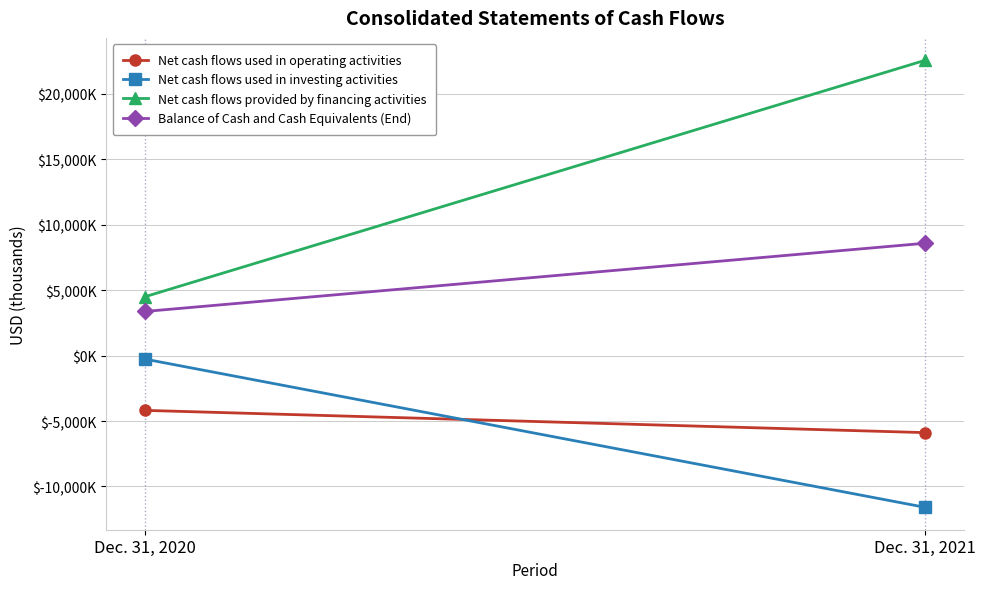

What value does the Net cash flows used in operating activities series have at Dec. 31, 2020, to the nearest 50?

-4200